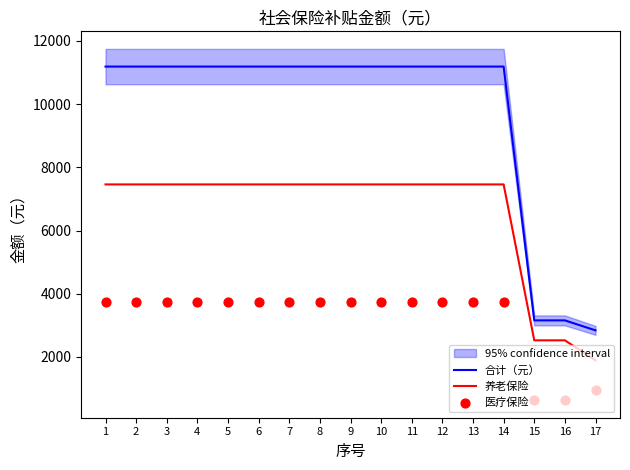

Which series reaches the minimum Y coordinate?

医疗保险